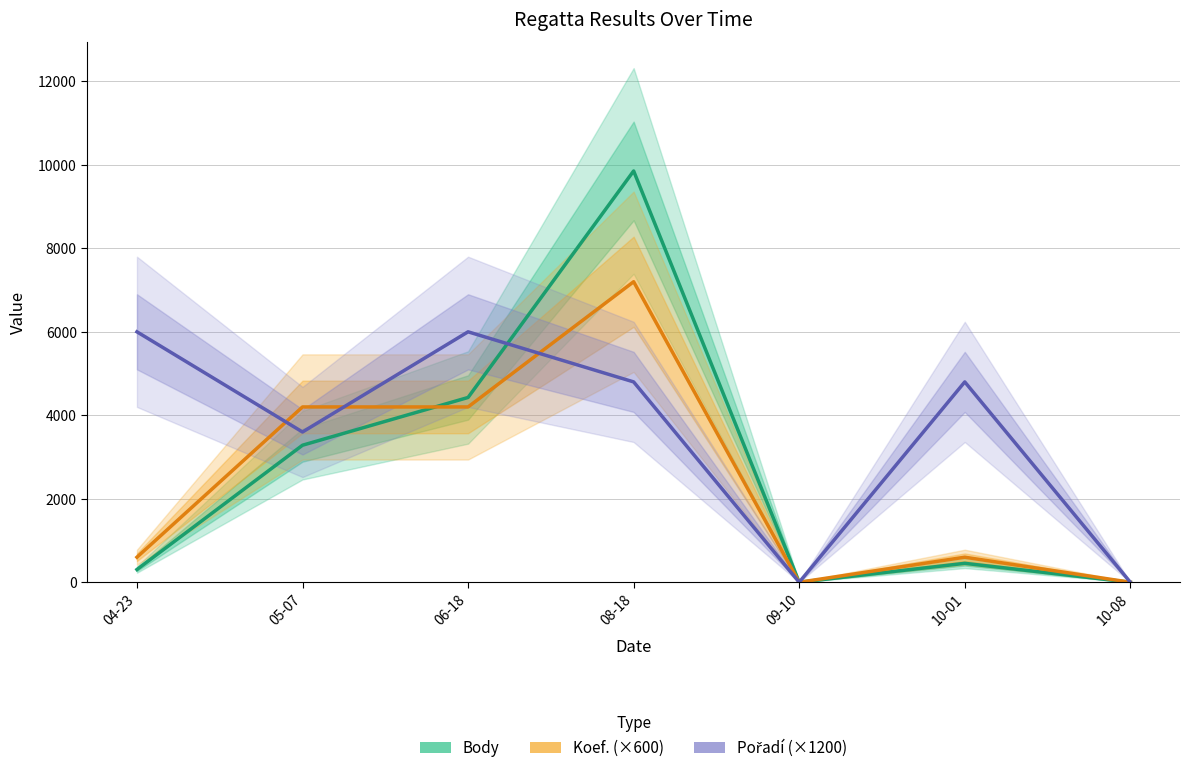

At how many categories does at least one series exceed 3756?

5